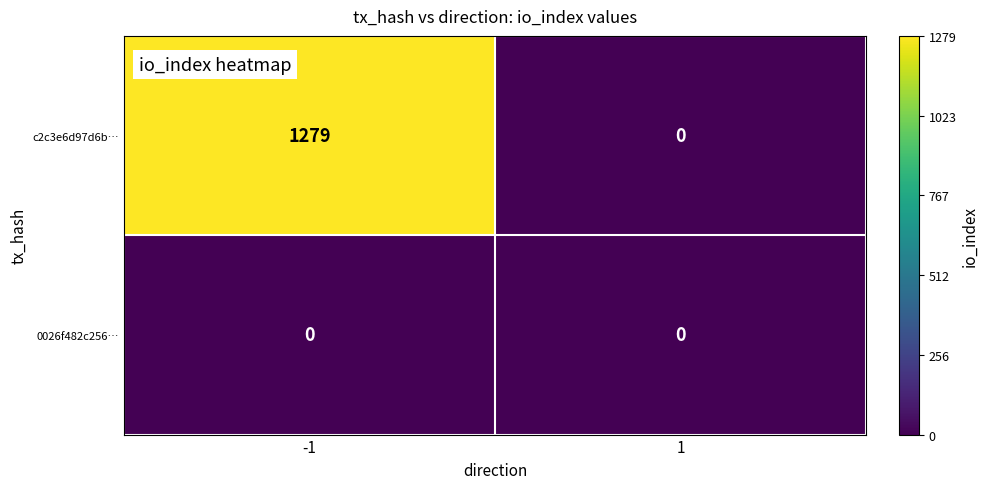

Reading left to right, transcribe all the data shown in this chart.

c2c3e6d97d6b…: 1279	0
0026f482c256…: 0	0